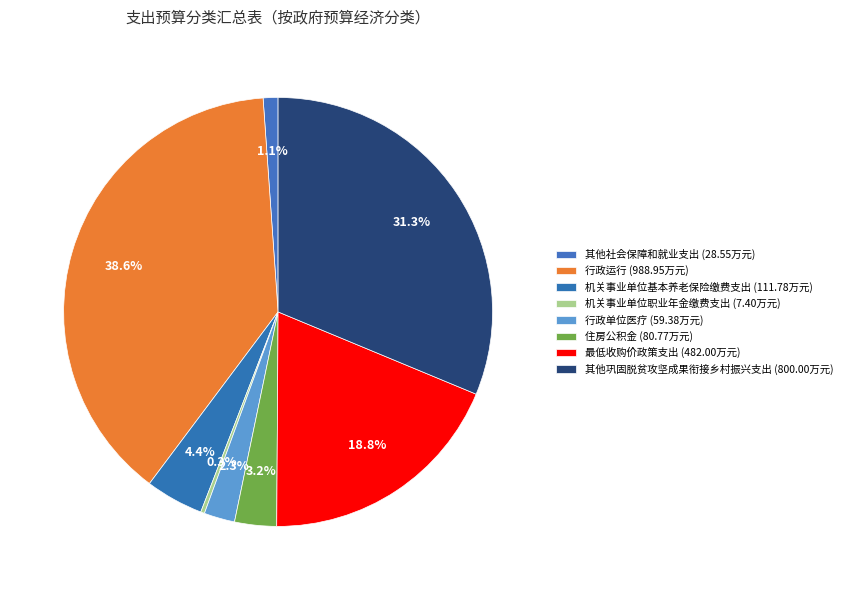

How many segments does this pie chart have?

8